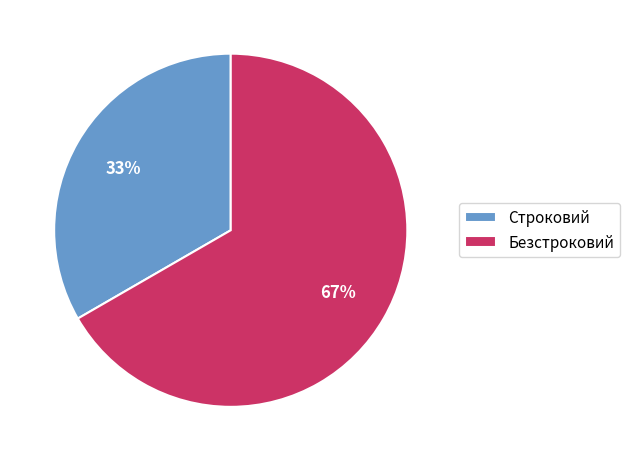

Rank the categories by value from lowest to highest.

Строковий, Безстроковий